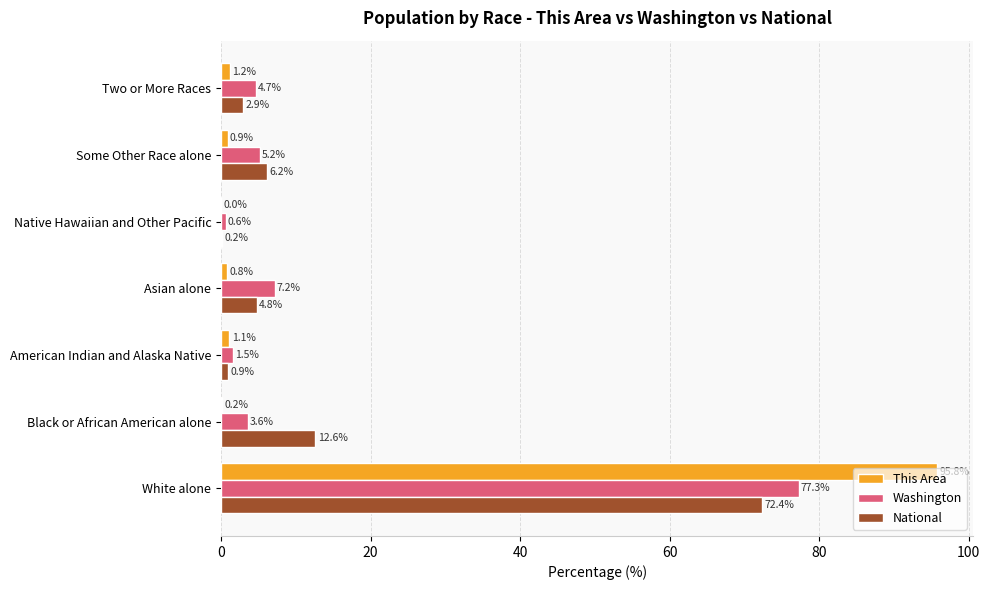

Which series has the largest range (max minus min)?

This Area